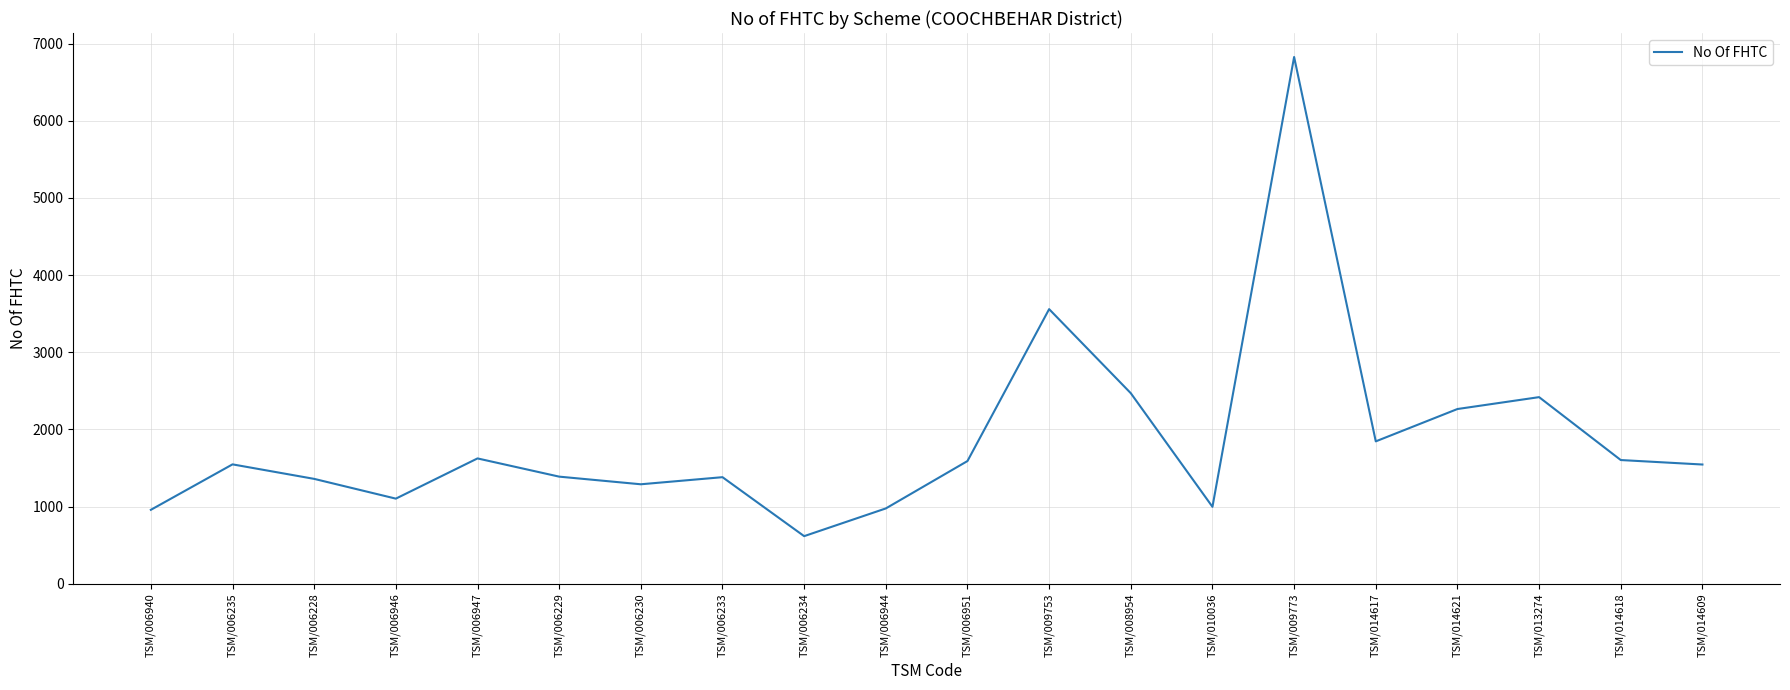

Where is the first local minimum?

TSM/006946